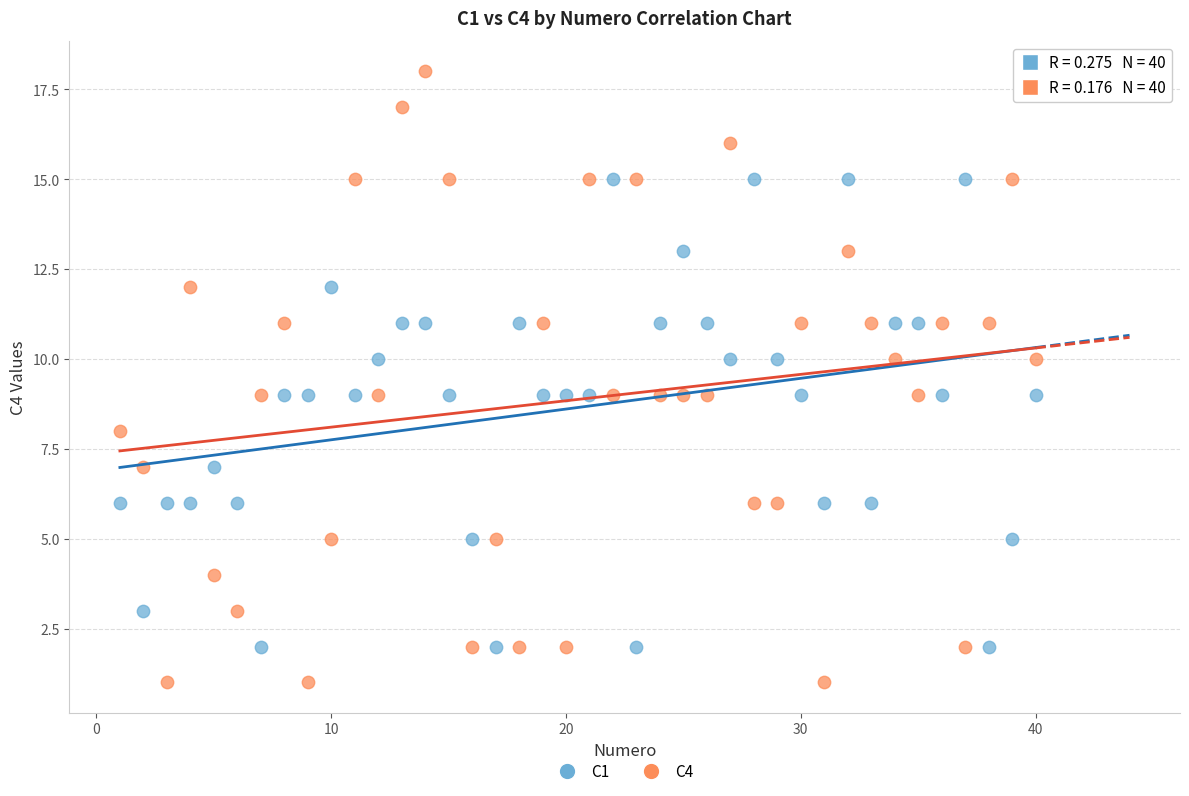

Across all data points, what is the range of Y values (max minus min)?

17